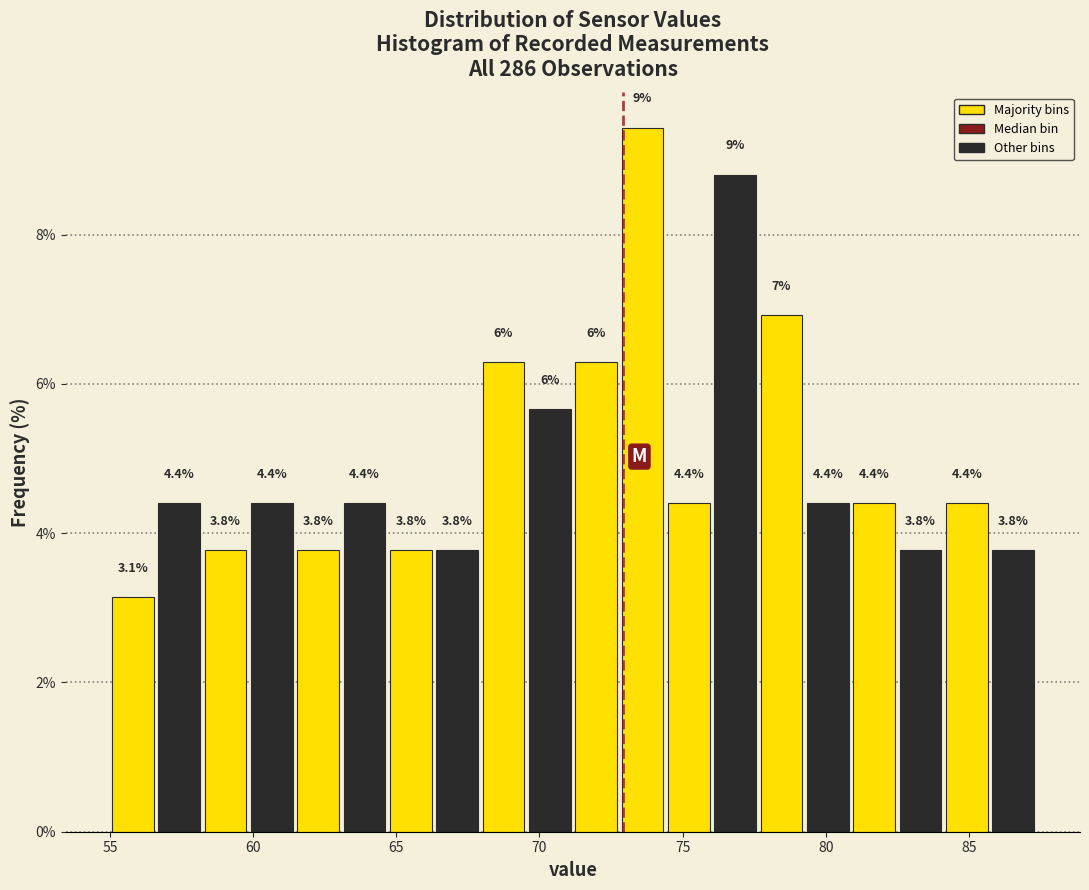

Read against the x-axis, roughly where is the centre of the tallest bar?

73.5